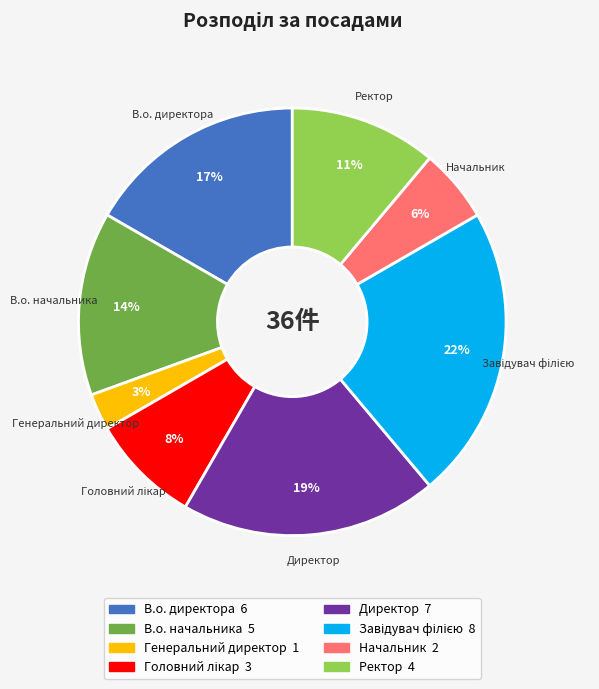

Is there any slice that represents more than half of the pie?

No